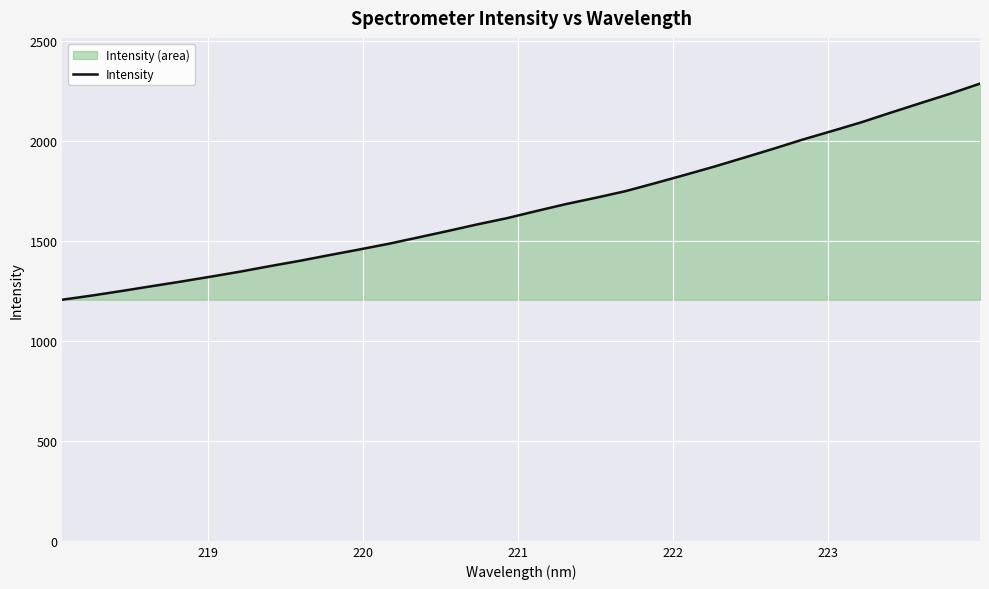

True or false: there are more than 0 points higher than both neighbors.

False